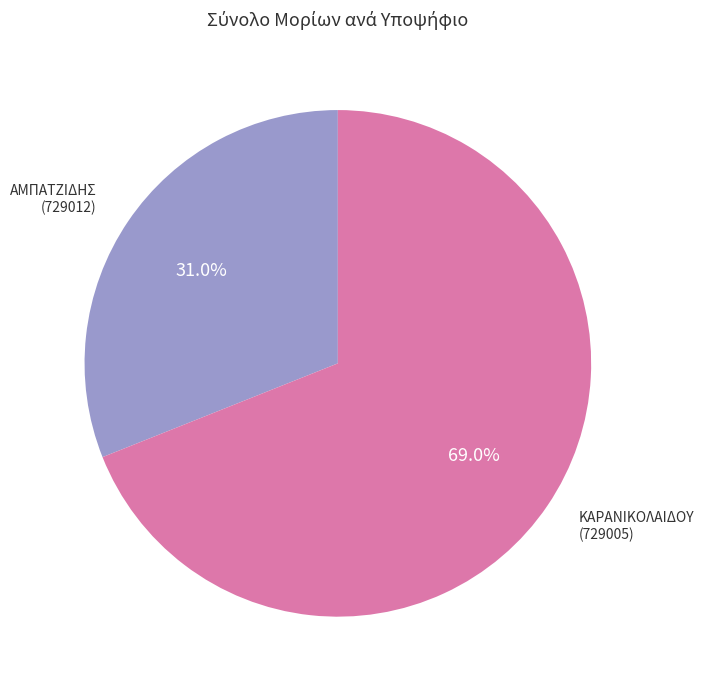

How many segments does this pie chart have?

2